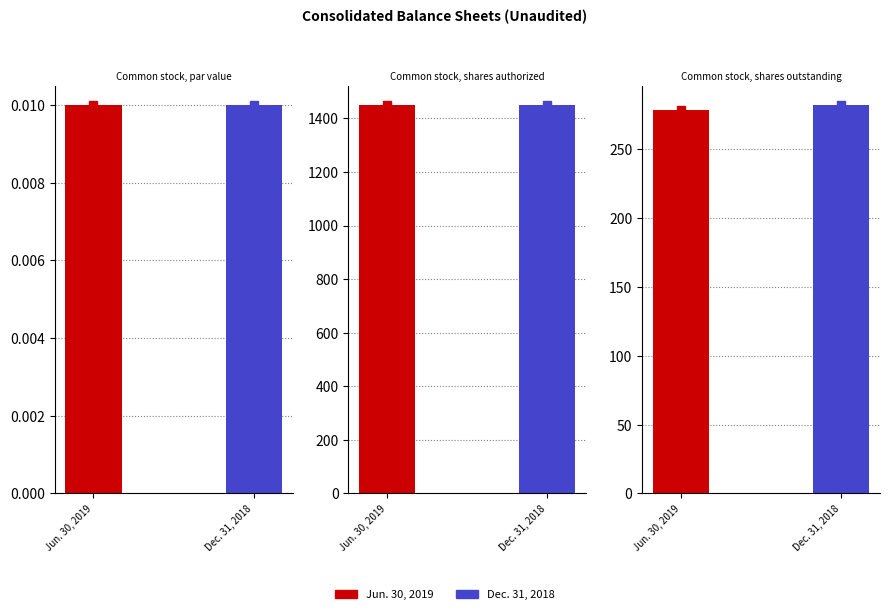

Read the Jun. 30, 2019 value at Common stock, shares authorized.

1450.0